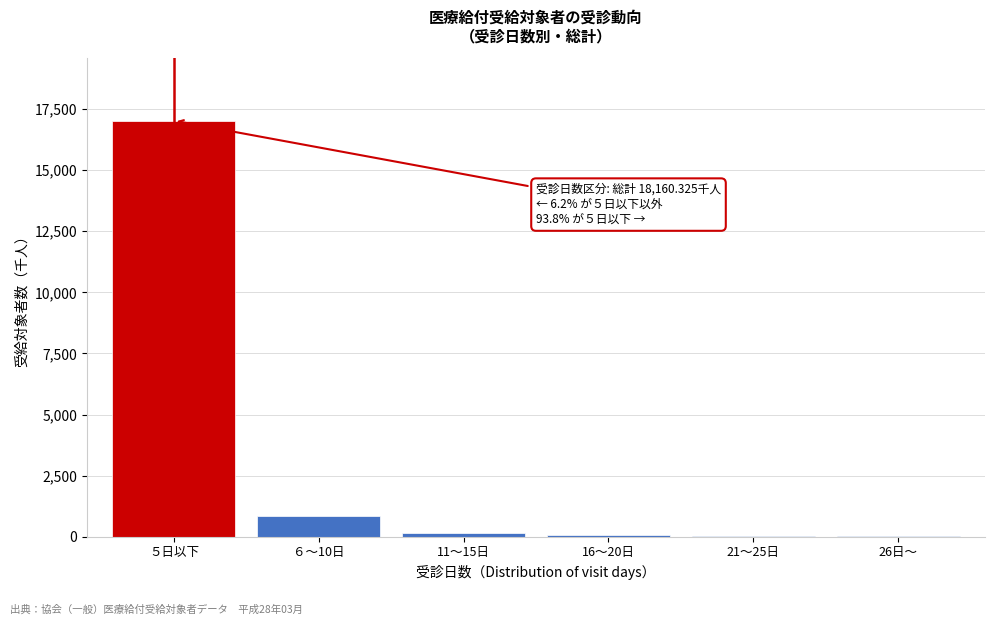

Is it true that the value at ６～10日 is 856.7?

True